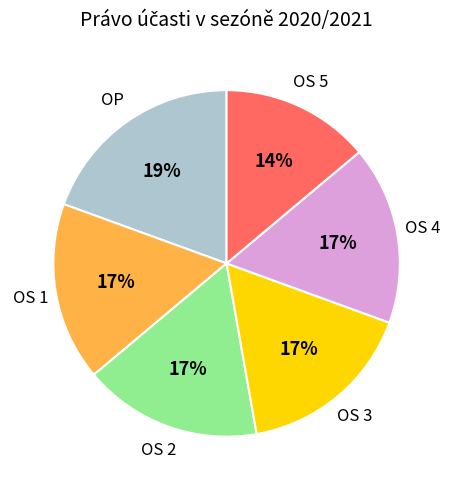

Which slice is the smallest?

OS 5